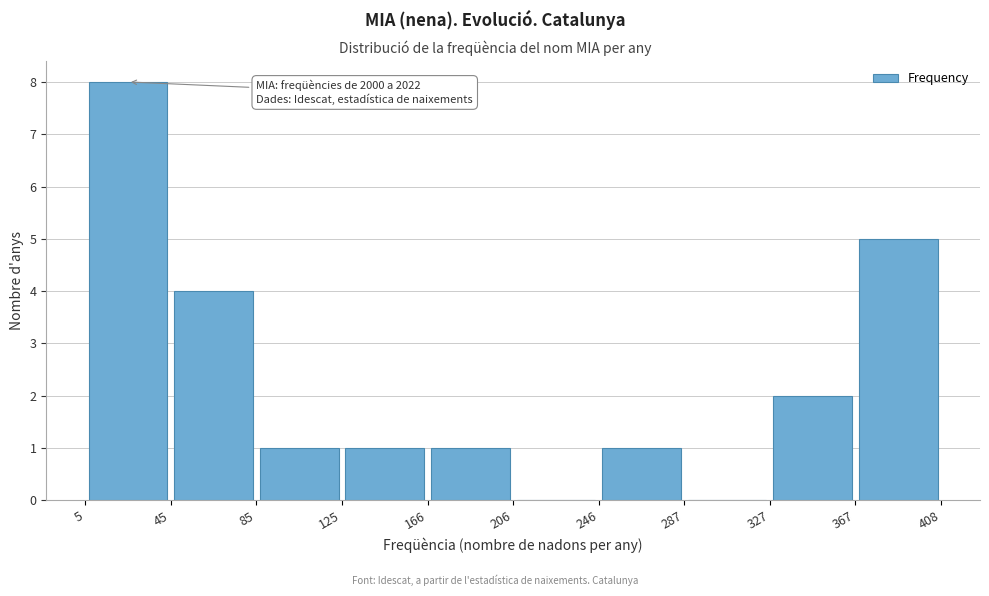

Over which range of the x-axis is the bar tallest?

5 to 45